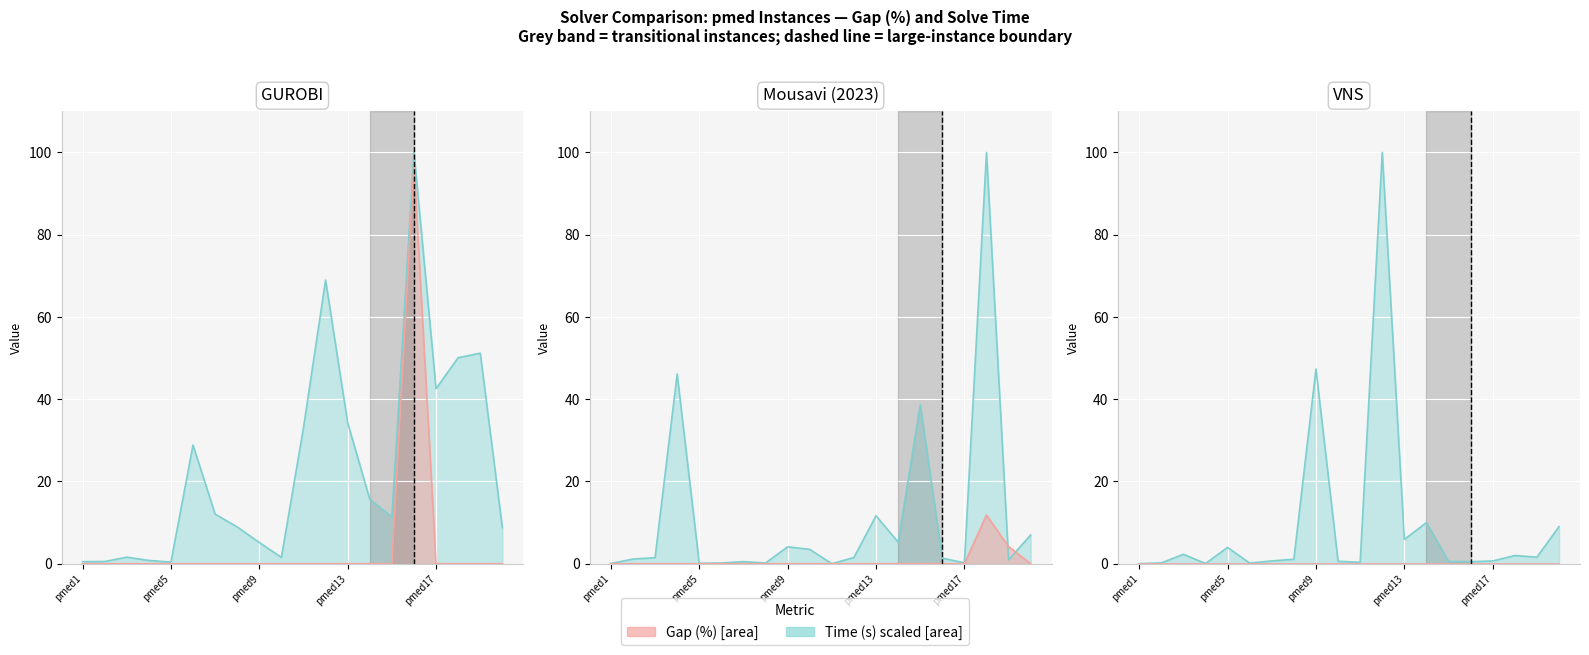

In VNS_time, how many points are lower than both neighbors (excluding endpoints)?

6